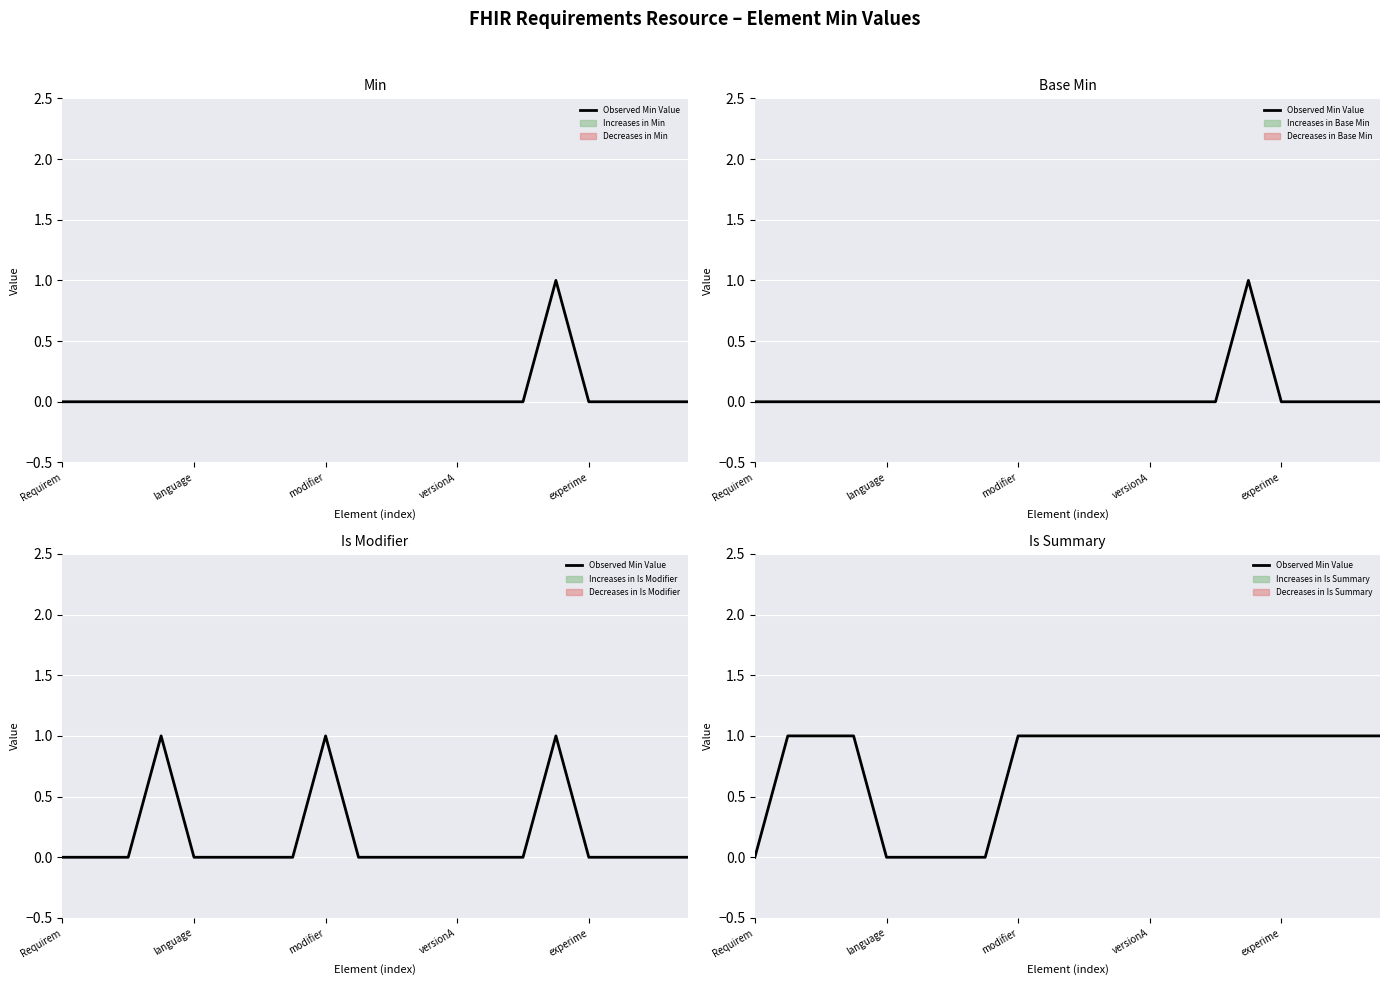

What is the value of the 4th point from the left?

1